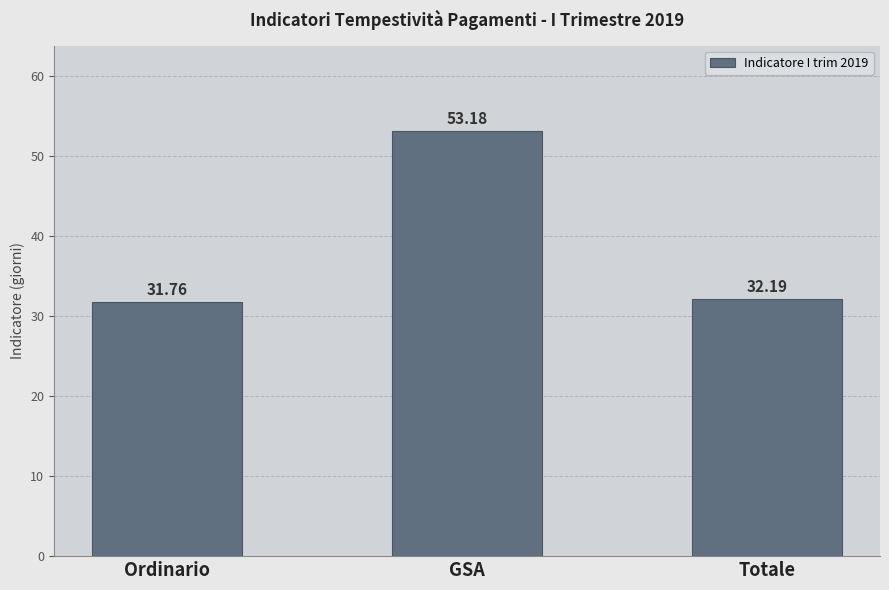

How many data points are above 32?

2